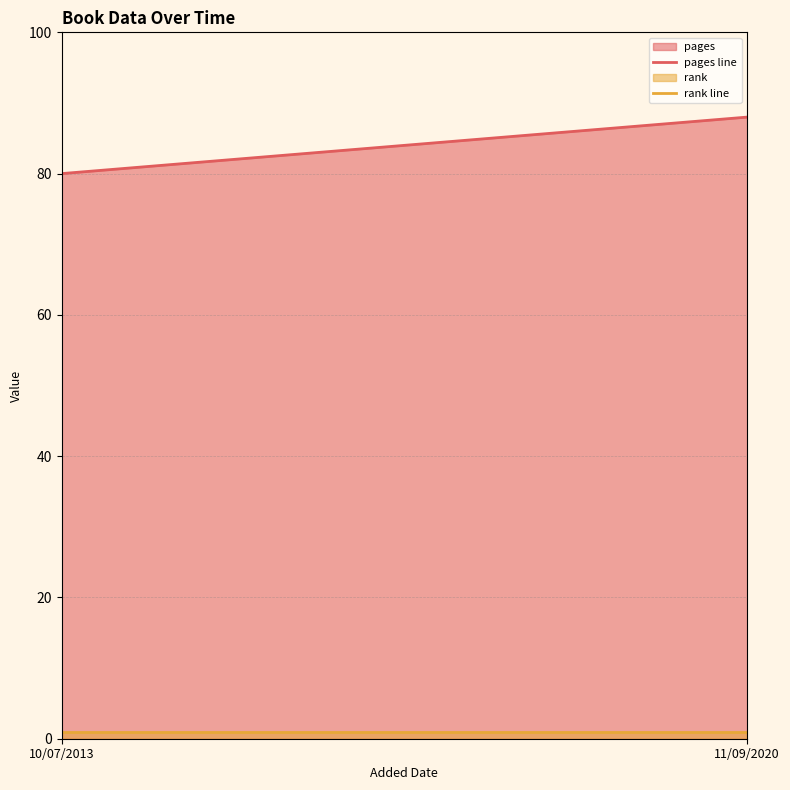

What is the label of the 2nd point from the left?

11/09/2020